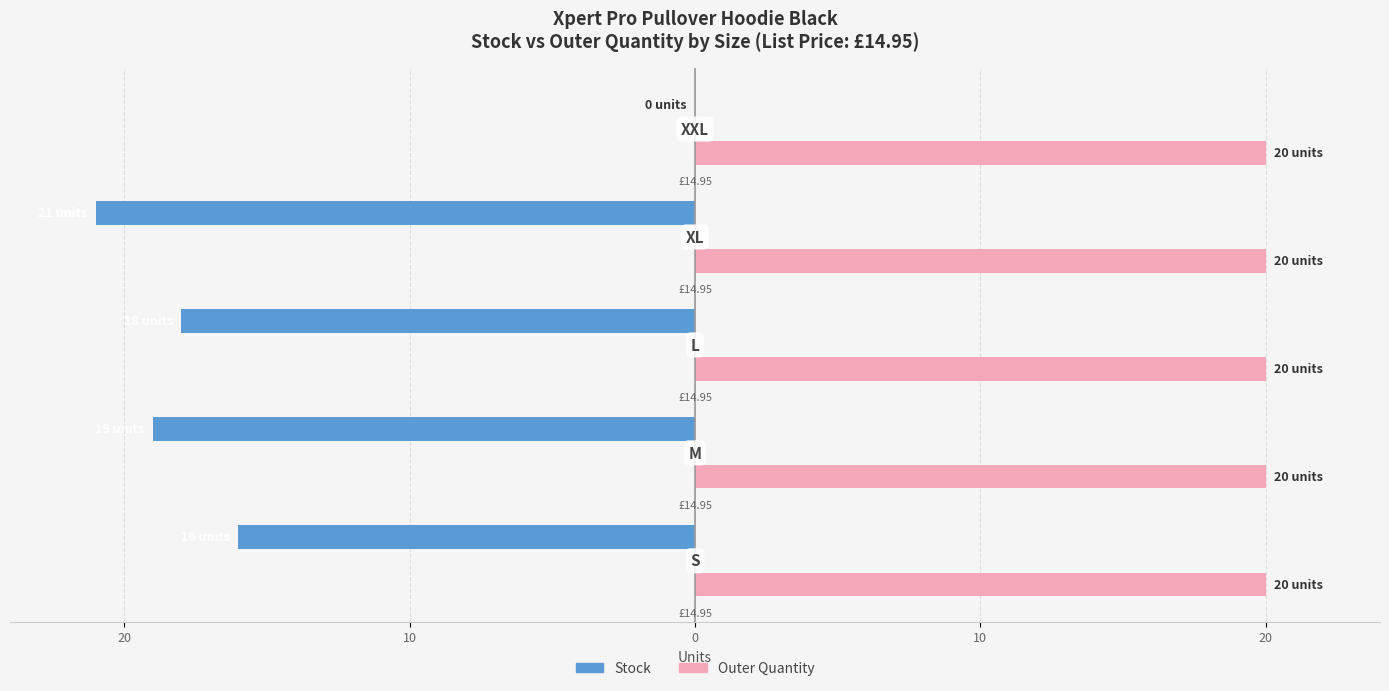

Which series has the largest total across all categories?

Outer Quantity